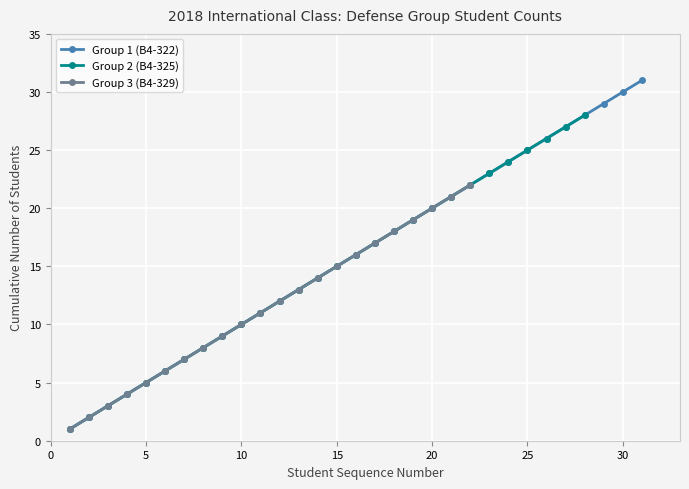

Which has a higher value, 2 or 15?

15